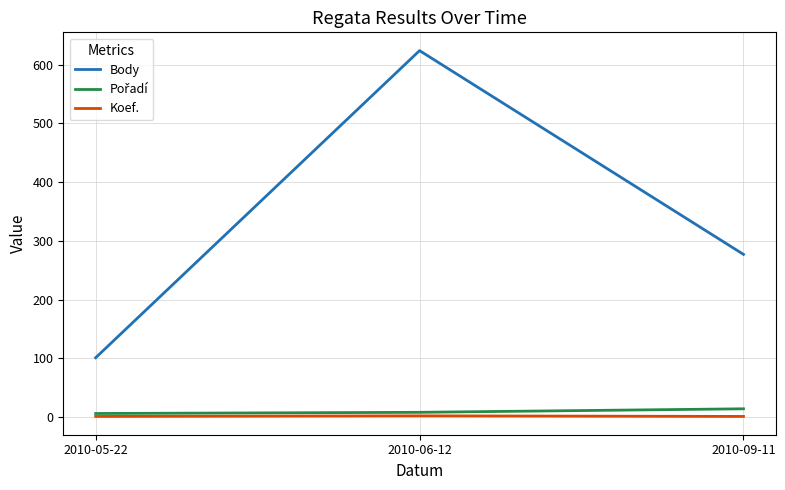

Where is Body nearest to the value 362?

2010-09-11